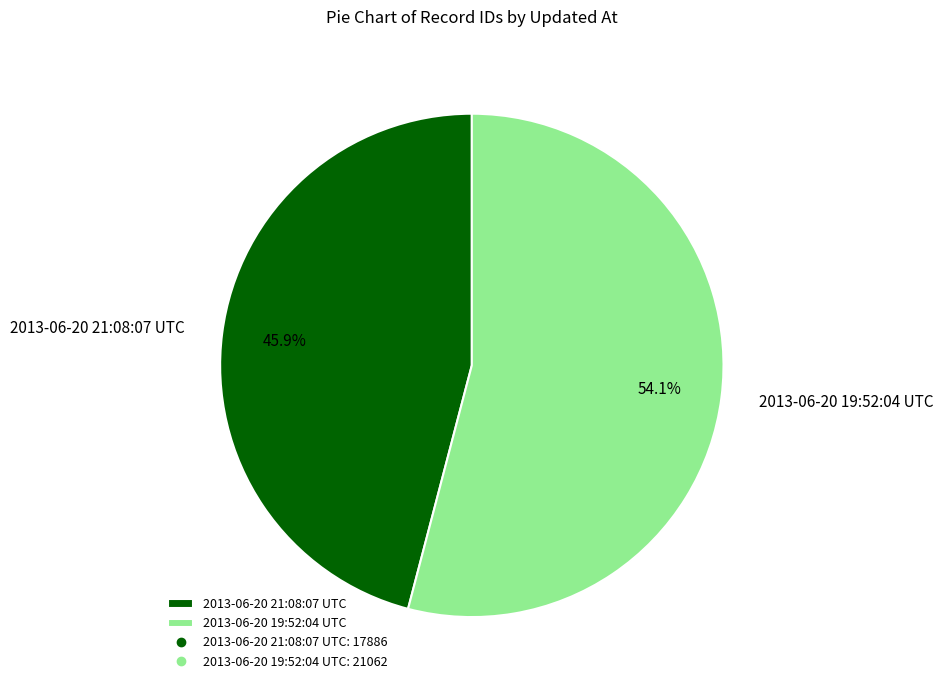

To the nearest percent, what portion does 2013-06-20 21:08:07 UTC represent?

46%